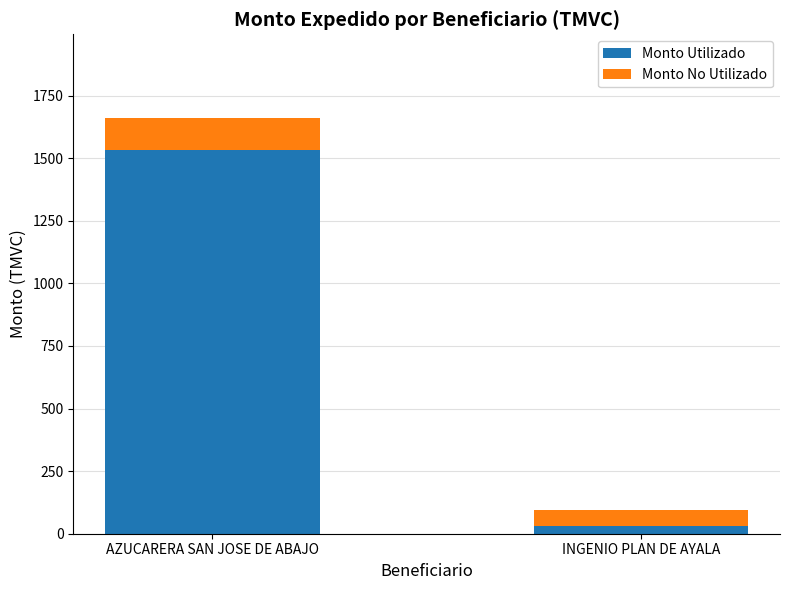

What are all the series names shown in the legend?

Monto Utilizado, Monto No Utilizado